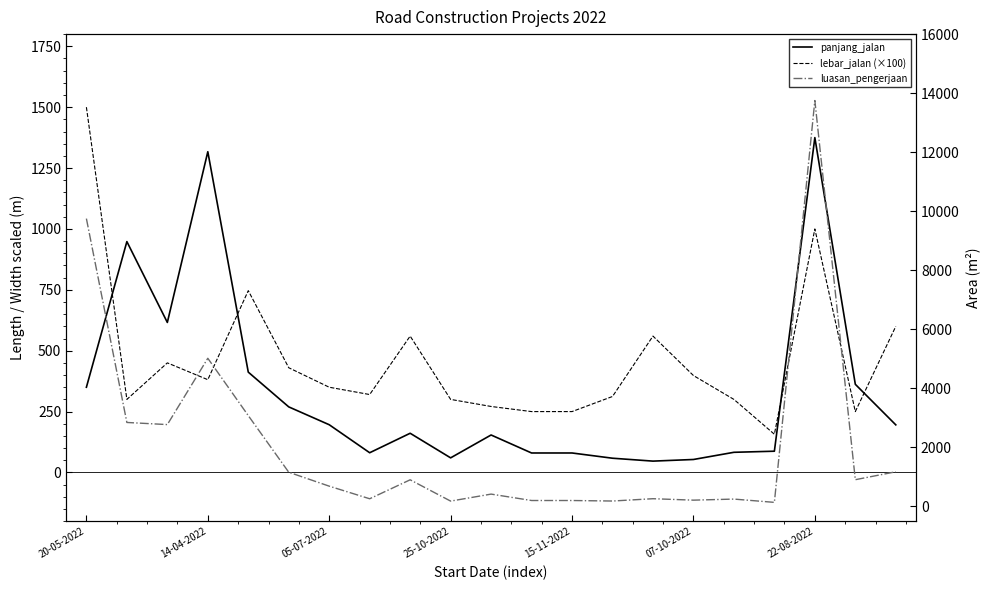

What are all the series names shown in the legend?

panjang_jalan, lebar_jalan (×100), luasan_pengerjaan